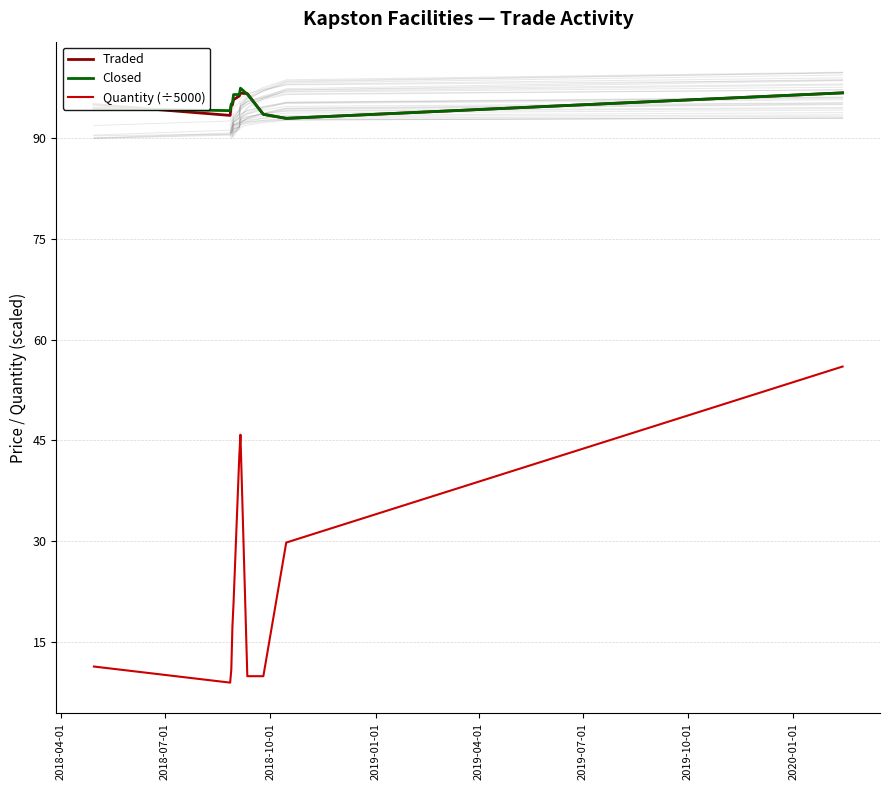

In Traded, how many points are lower than both neighbors (excluding endpoints)?

3